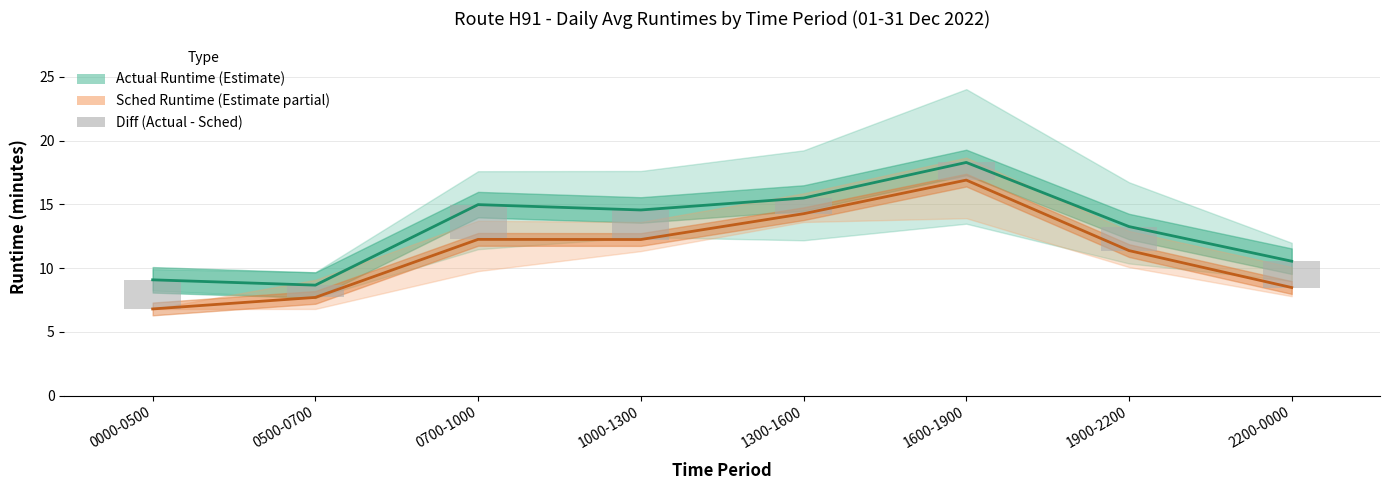

The value of Avg Actual Runtime at 0700-1000 is 15.0. True or false?

True